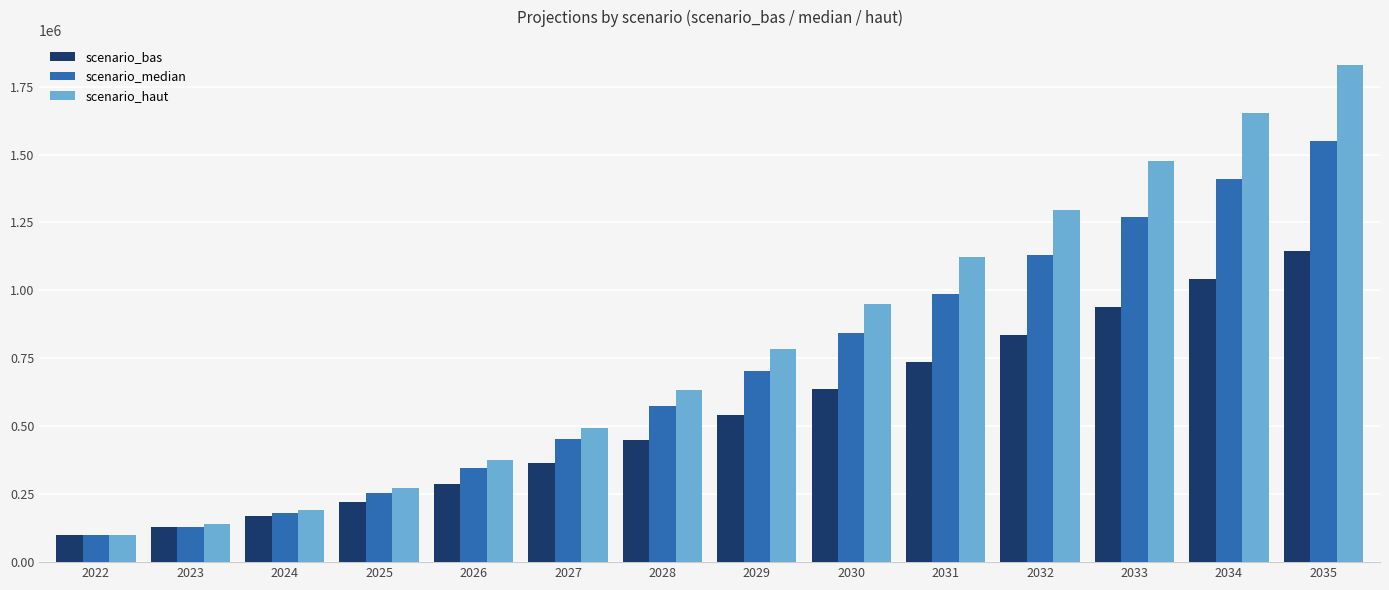

What is the sum of all scenario_haut values?

11323535